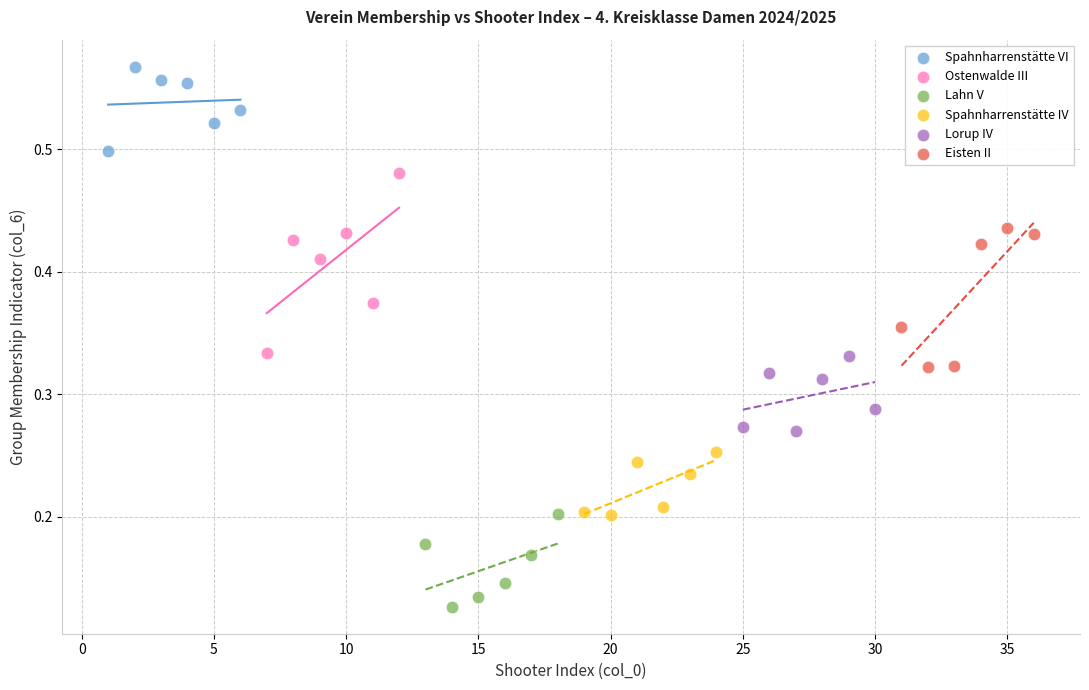

Which series contains the lowest Y value?

Lahn V